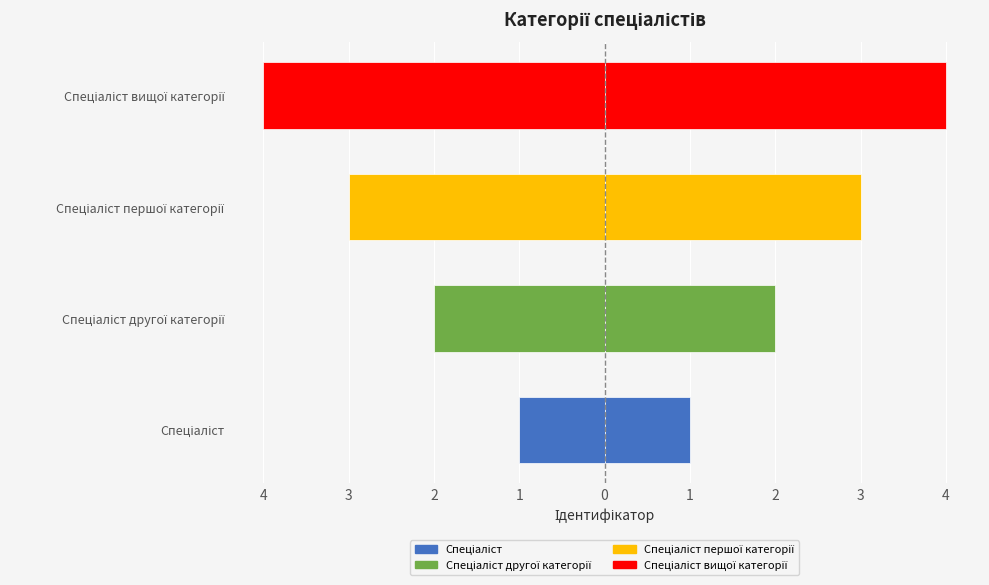

What is the difference between the values at Спеціаліст другої категорії and Спеціаліст?

1